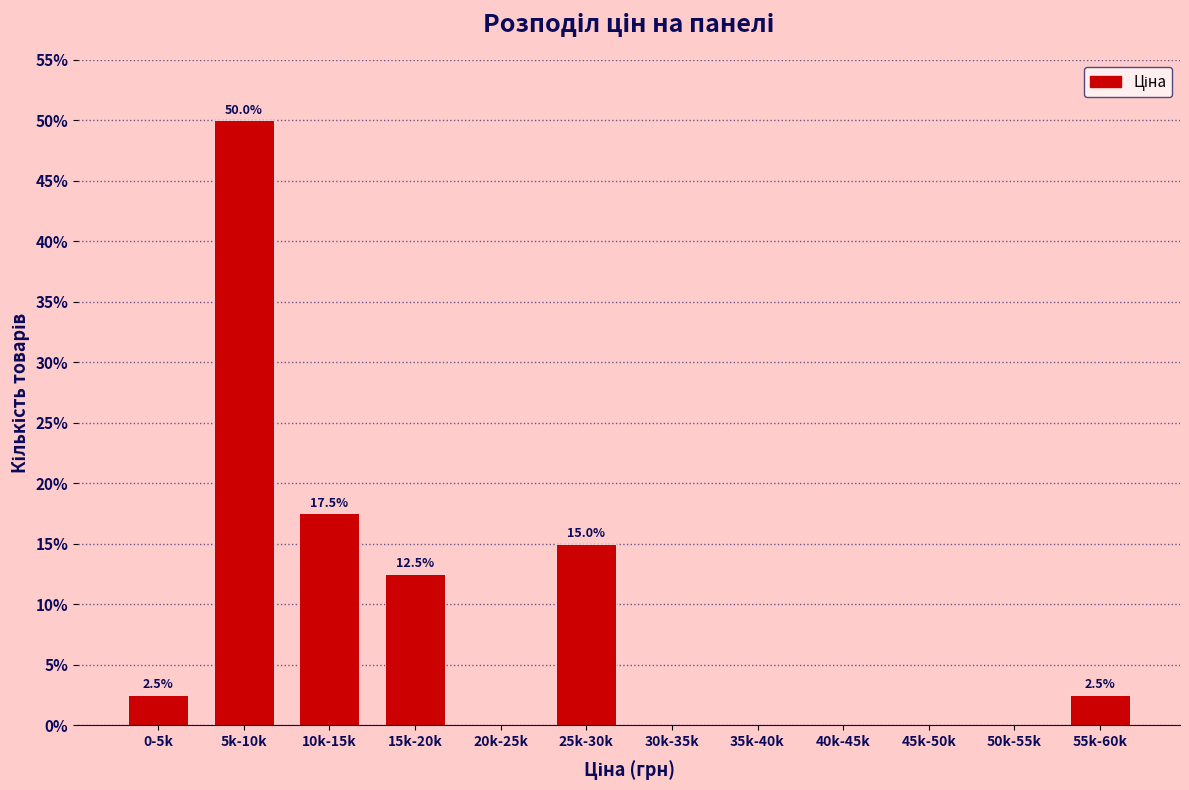

Reading left to right, extract all data points from this chart.

0-5k=2.5	5k-10k=50.0	10k-15k=17.5	15k-20k=12.5	20k-25k=0.0	25k-30k=15.0	30k-35k=0.0	35k-40k=0.0	40k-45k=0.0	45k-50k=0.0	50k-55k=0.0	55k-60k=2.5